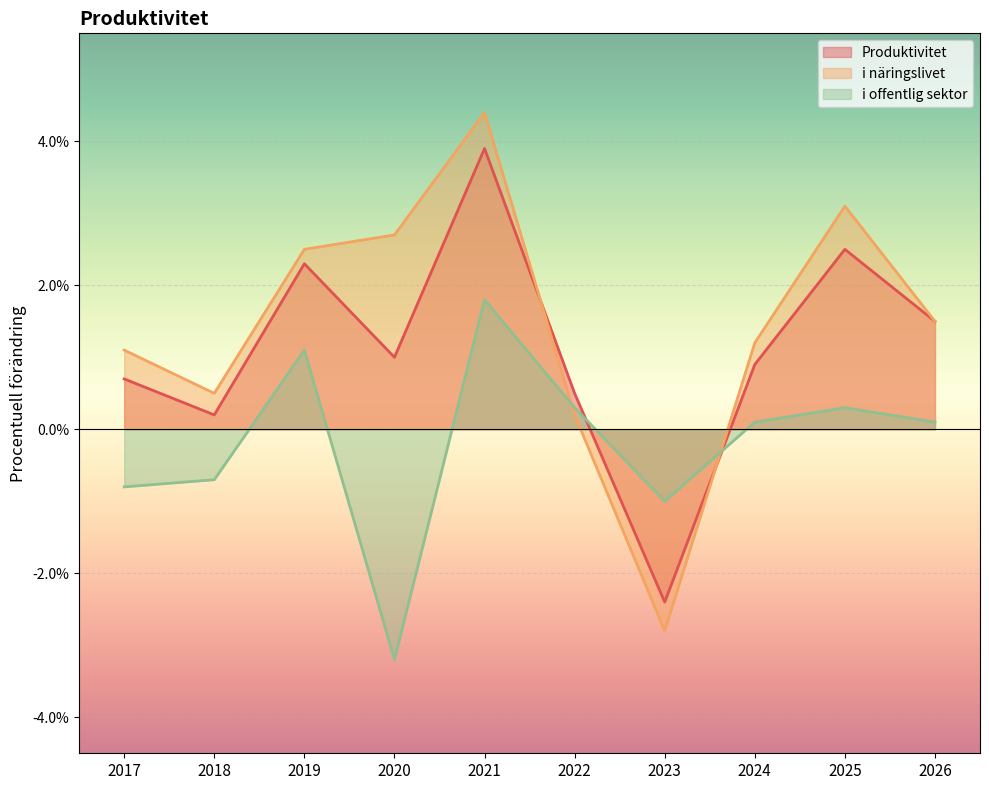

What is the approximate value of Produktivitet at 2021?

3.9